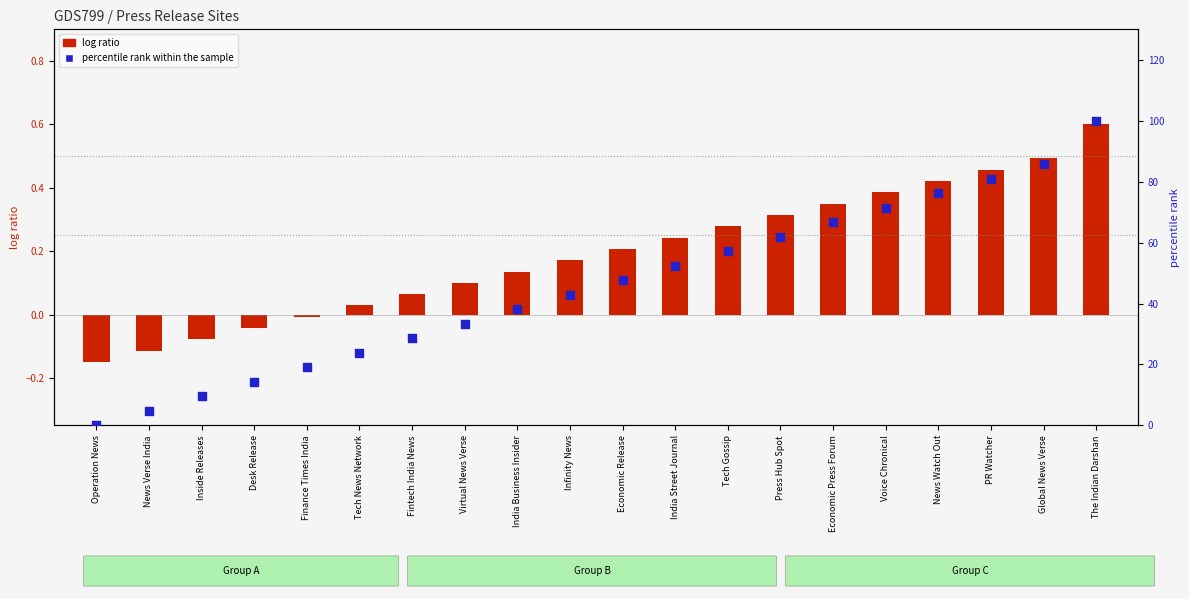

At how many categories does at least one series exceed 54?

8